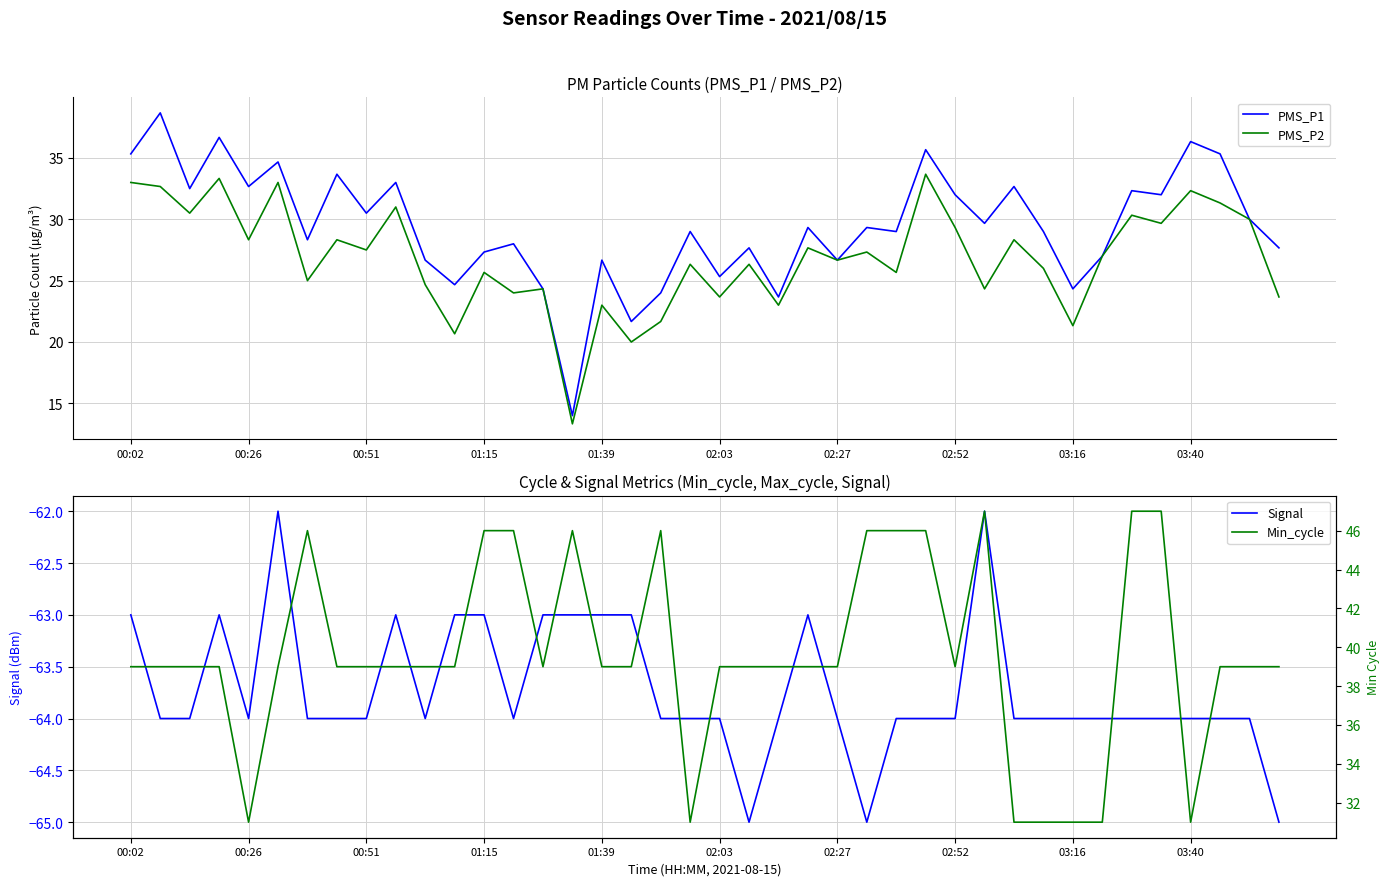

Which series has the largest total across all categories?

Min_cycle